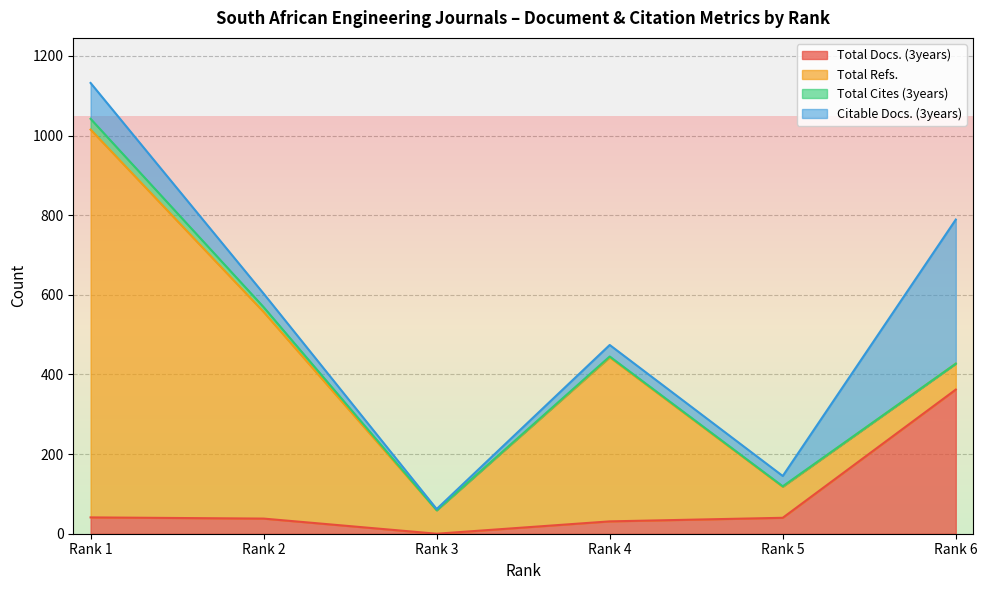

Reading right to left, transcribe all the data shown in this chart.

Total Docs. (3years): Rank 6=362	Rank 5=40	Rank 4=31	Rank 3=0	Rank 2=38	Rank 1=41
Total Refs.: Rank 6=65	Rank 5=78	Rank 4=412	Rank 3=59	Rank 2=519	Rank 1=974
Total Cites (3years): Rank 6=0	Rank 5=1	Rank 4=2	Rank 3=0	Rank 2=12	Rank 1=27
Citable Docs. (3years): Rank 6=362	Rank 5=26	Rank 4=29	Rank 3=3	Rank 2=34	Rank 1=90